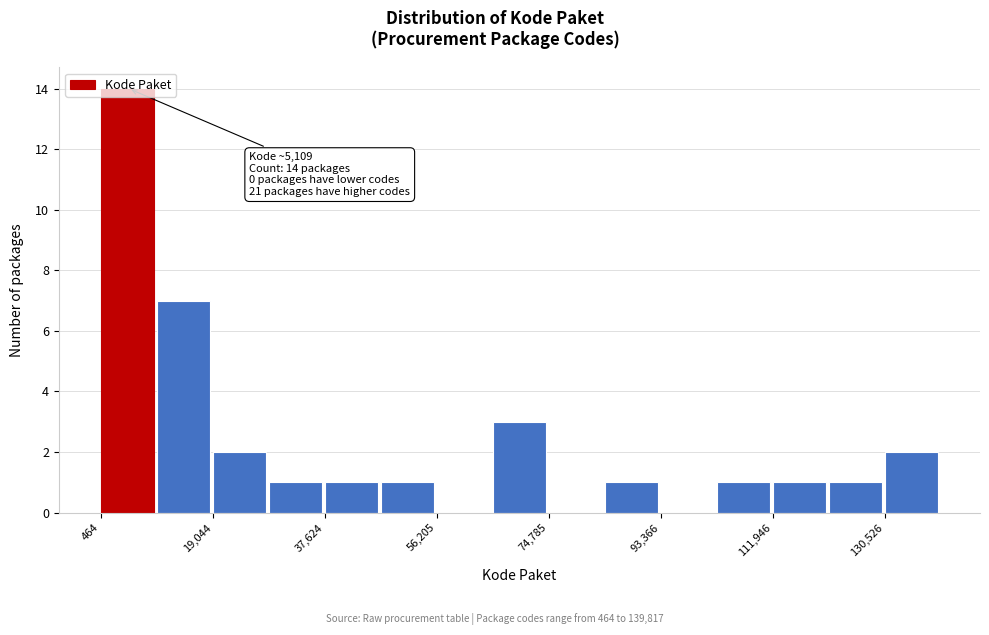

Over which range of the x-axis is the bar tallest?

0 to 10000